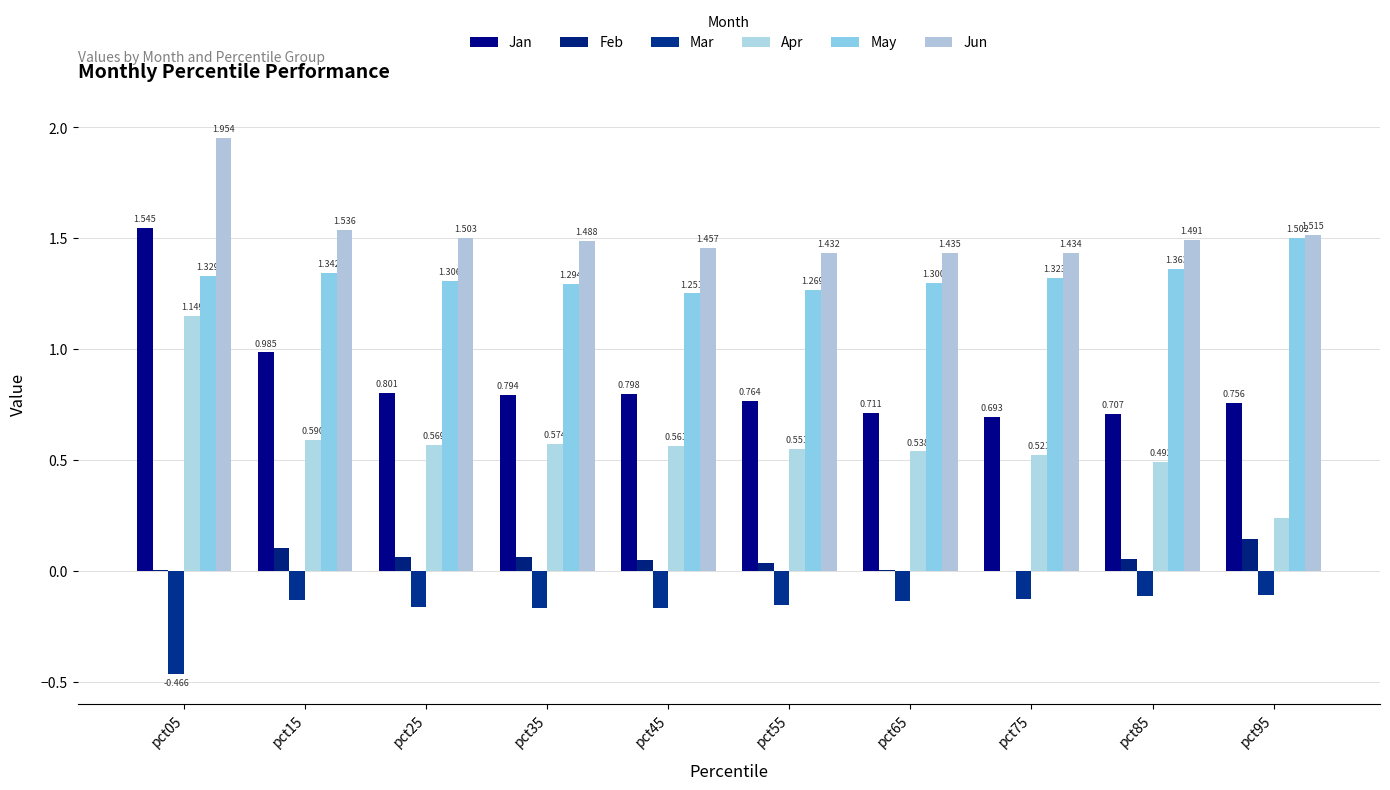

At which label is Mar closest to 0?

pct95